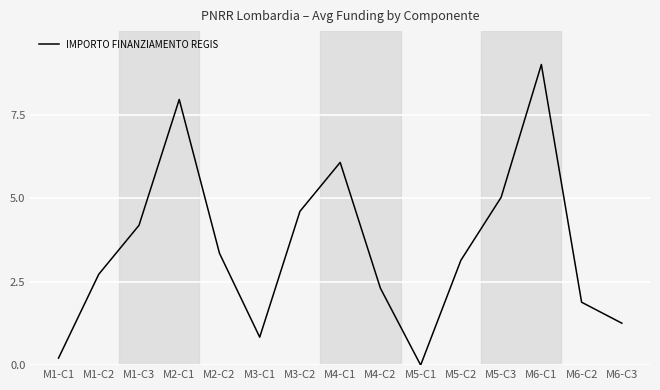

Reading left to right, list all the values displayed in this chart.

M1-C1=0.2	M1-C2=2.7	M1-C3=4.2	M2-C1=8.0	M2-C2=3.3	M3-C1=0.8	M3-C2=4.6	M4-C1=6.1	M4-C2=2.3	M5-C1=0.0	M5-C2=3.1	M5-C3=5.0	M6-C1=9.0	M6-C2=1.9	M6-C3=1.3